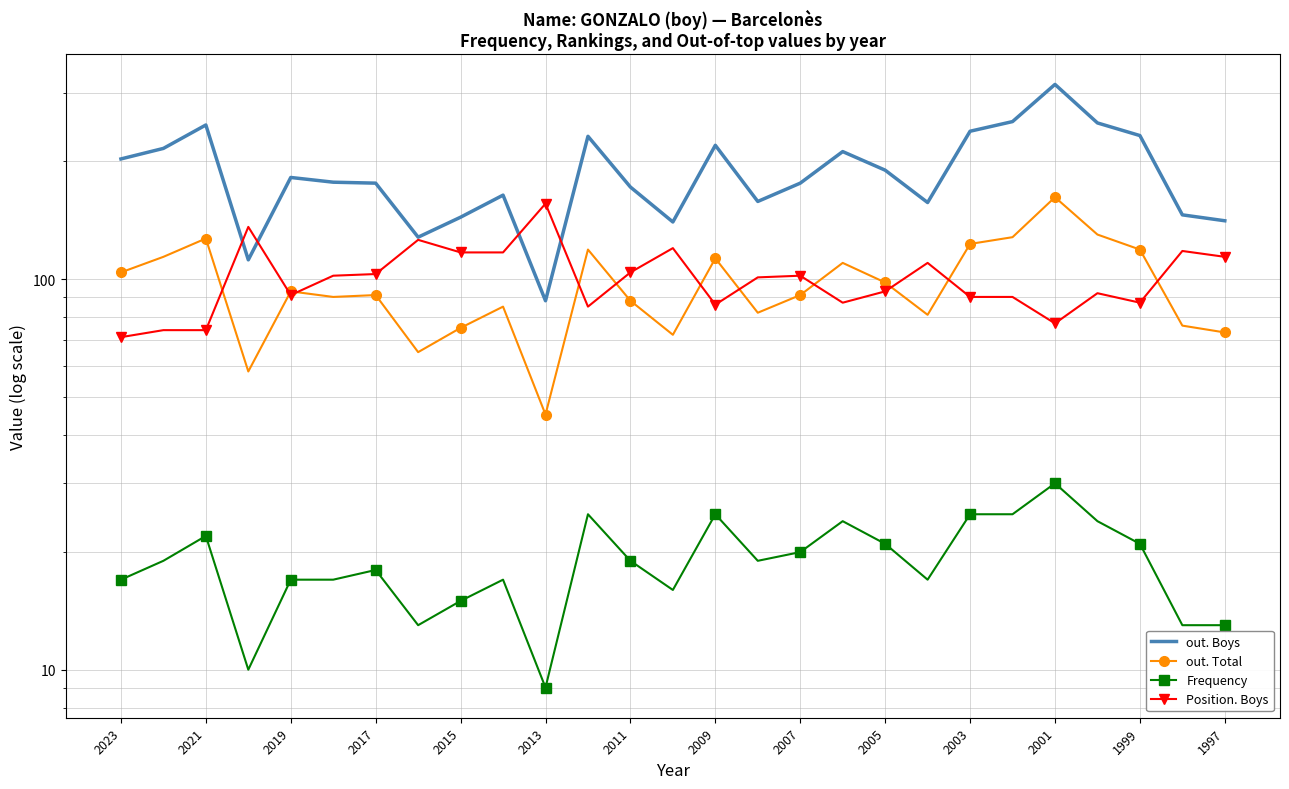

Reading right to left, extract all data points from this chart.

out. Boys: 141	146	233	251	315	253	239	157	190	212	176	158	220	140	172	232	88	164	144	128	176	177	182	112	248	216	203
out. Total: 73	76	119	130	162	128	123	81	98	110	91	82	113	72	88	119	45	85	75	65	91	90	93	58	127	114	104
Frequency: 13	13	21	24	30	25	25	17	21	24	20	19	25	16	19	25	9	17	15	13	18	17	17	10	22	19	17
Position. Boys: 114	118	87	92	77	90	90	110	93	87	102	101	86	120	104	85	156	117	117	126	103	102	91	136	74	74	71